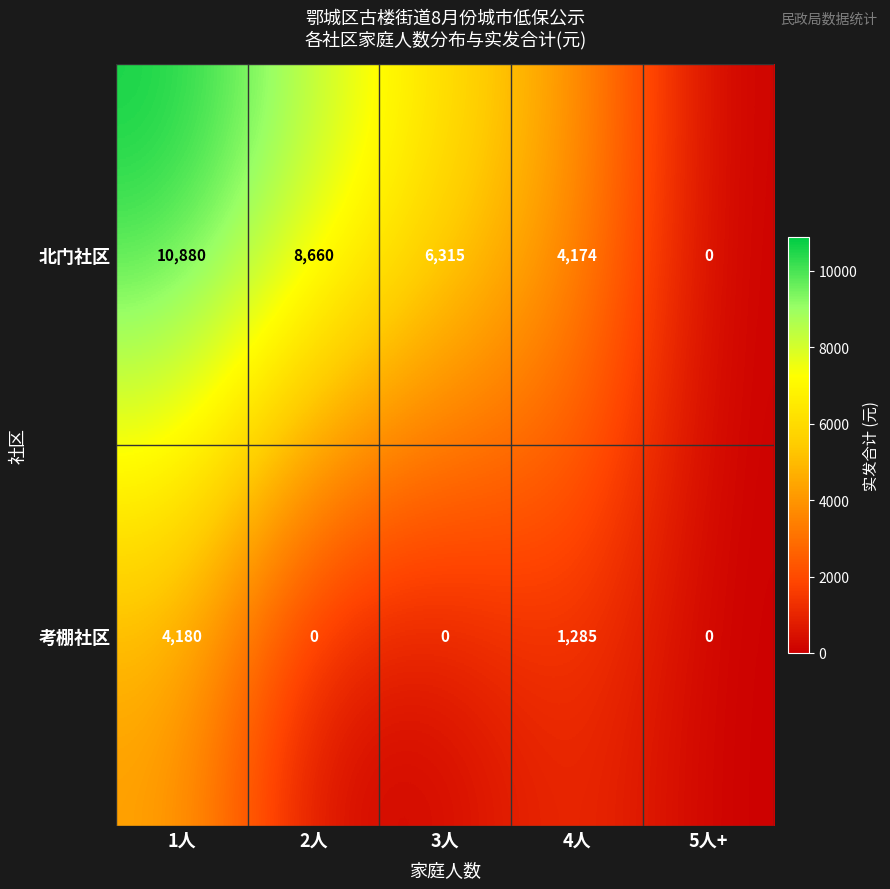

At which category is the sum across all series the highest?

1人